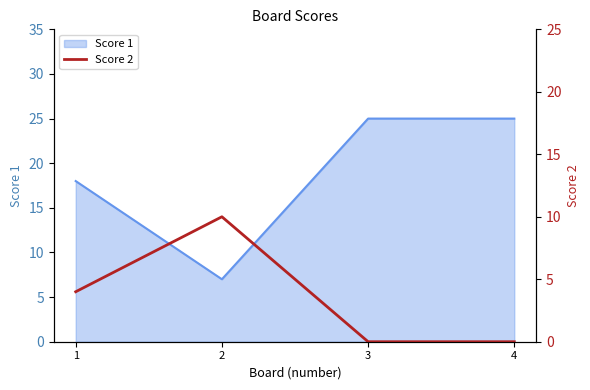

Where is the first local minimum for Score 1?

2